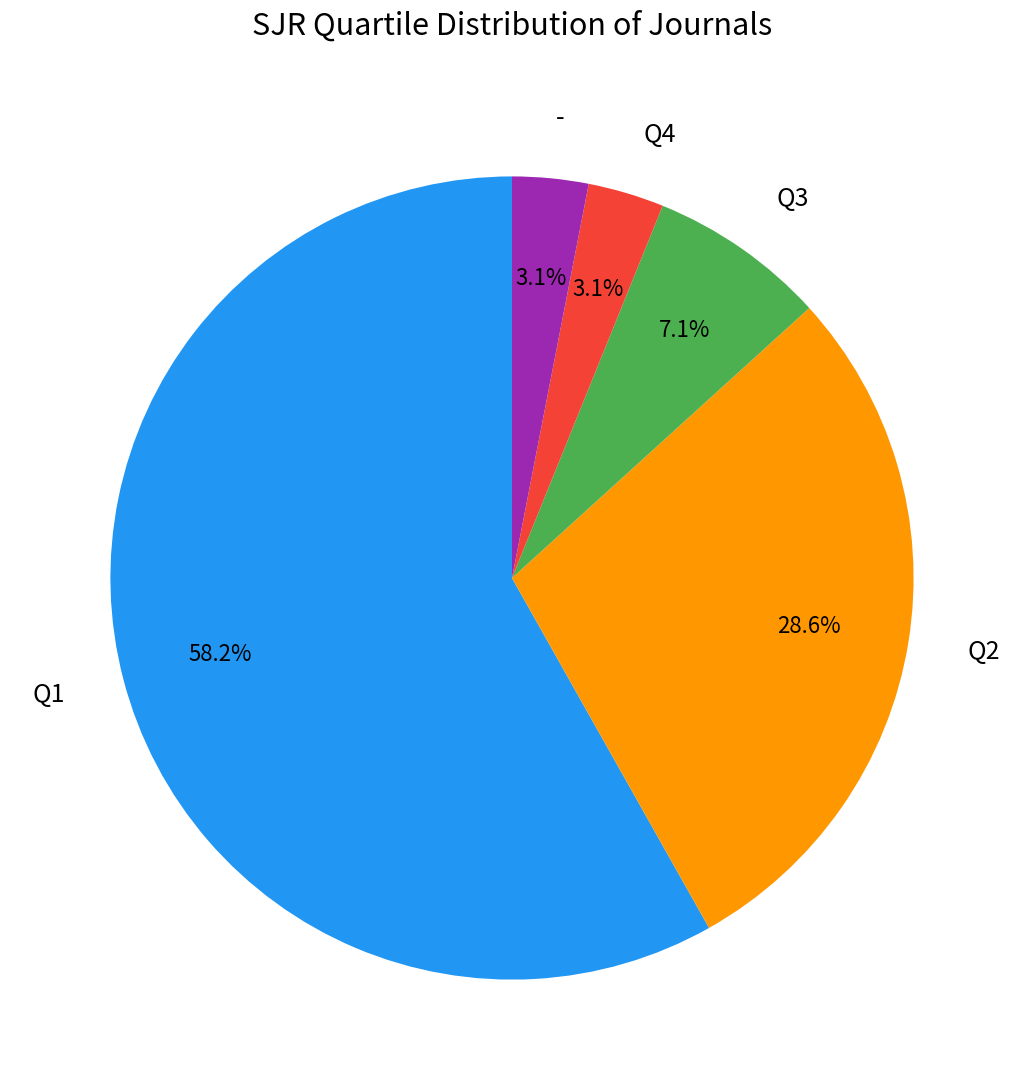

Which has a higher value, Q3 or -?

Q3